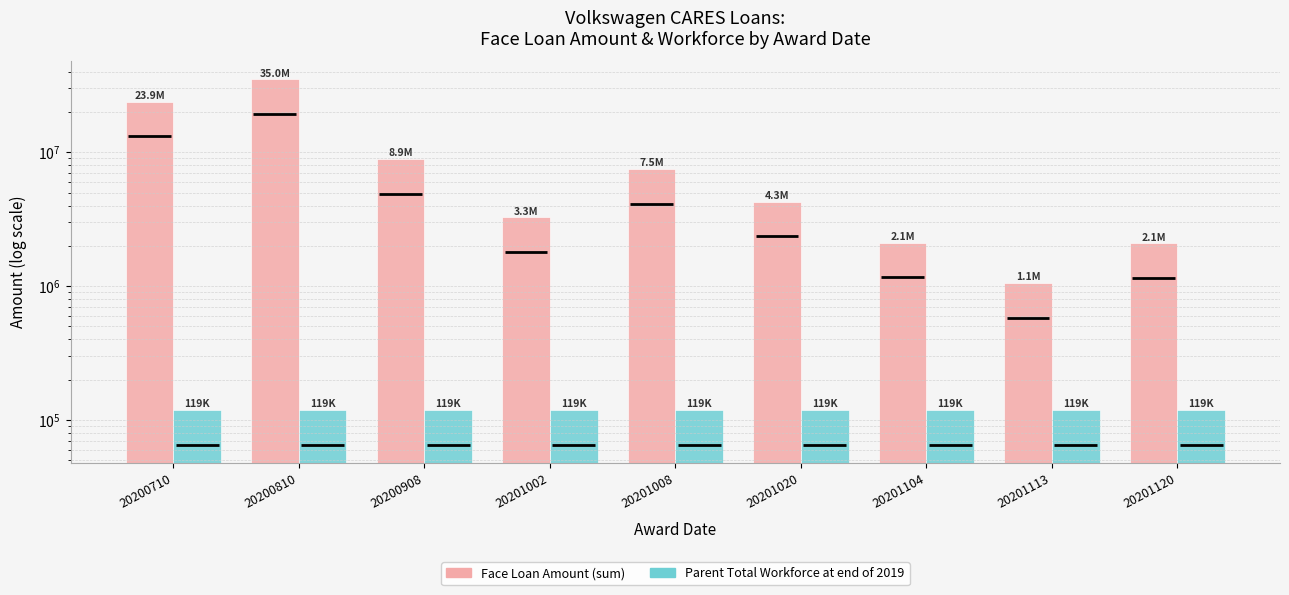

Which series has the largest total across all categories?

Face Loan Amount (sum)